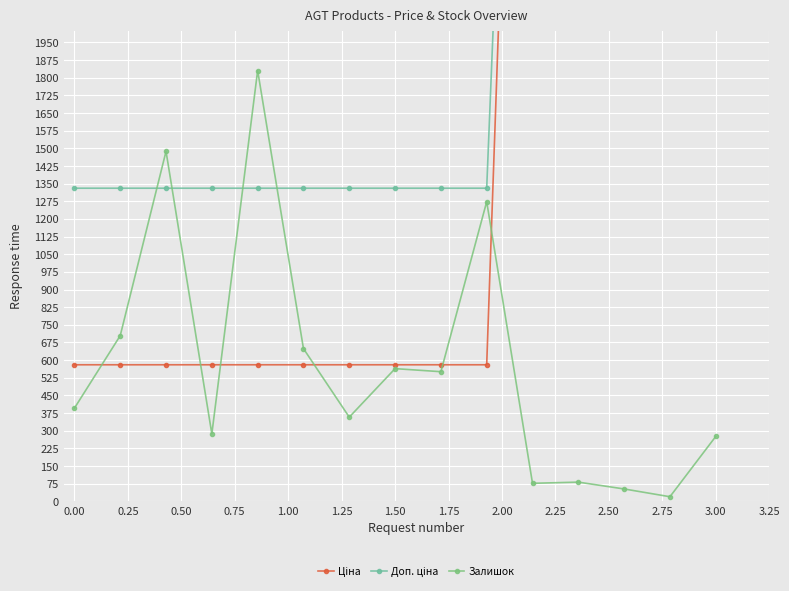

How many categories are shown in the chart?

15